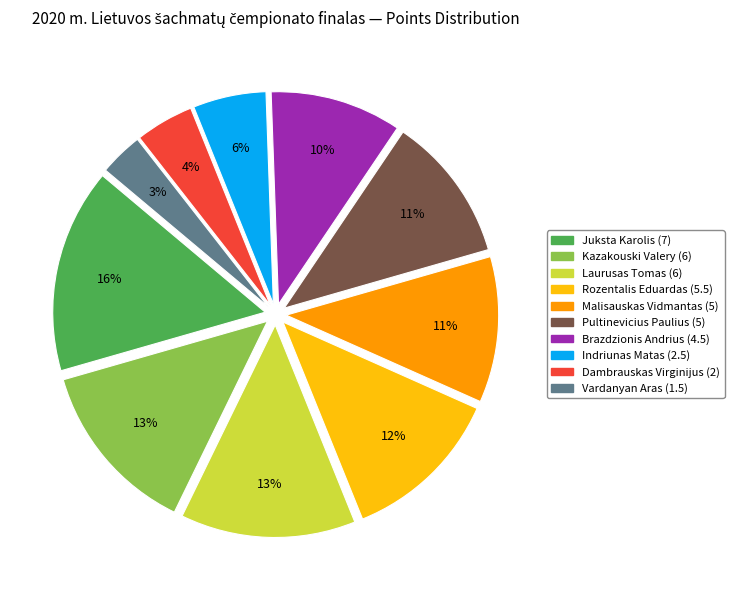

Which category has the smallest portion of the pie?

Vardanyan Aras